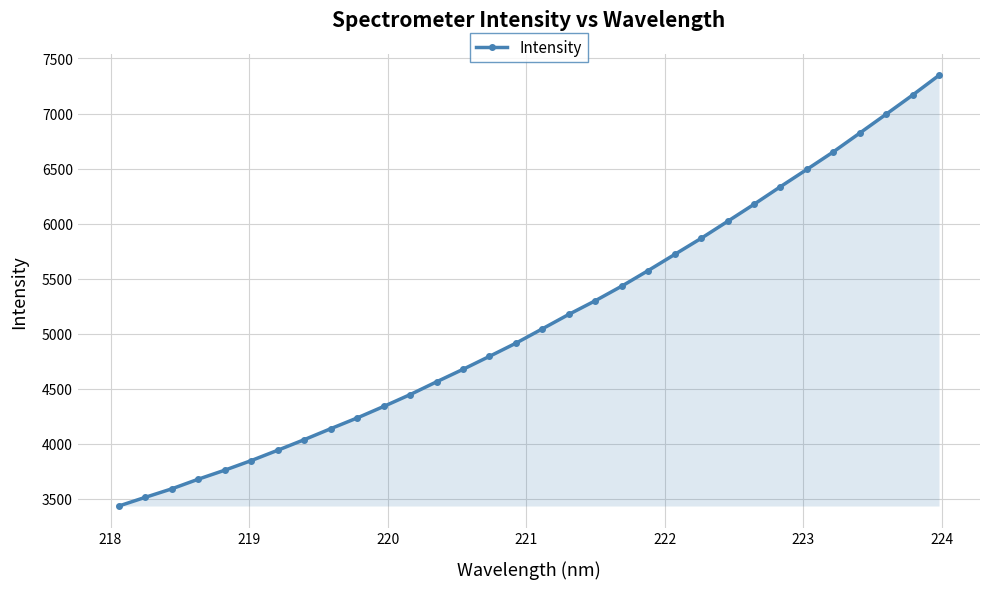

What is the average value?

5125.2